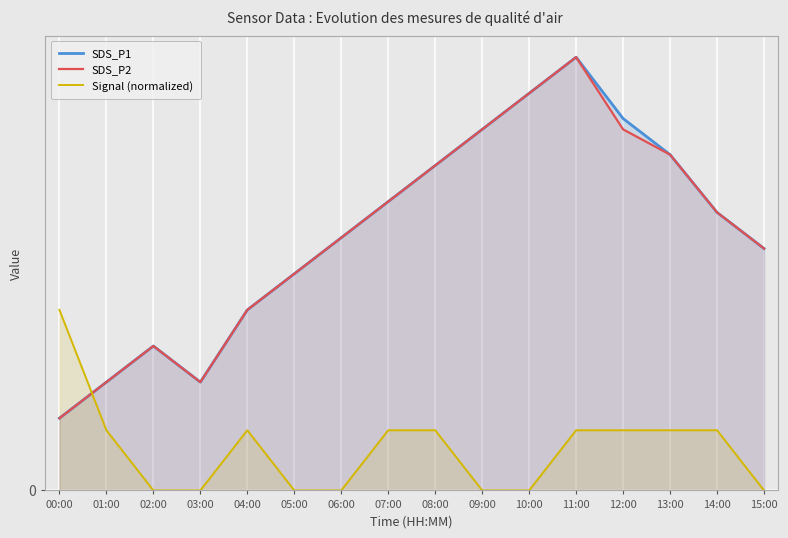

True or false: SDS_P2 and Signal (normalized) cross at least once.

True